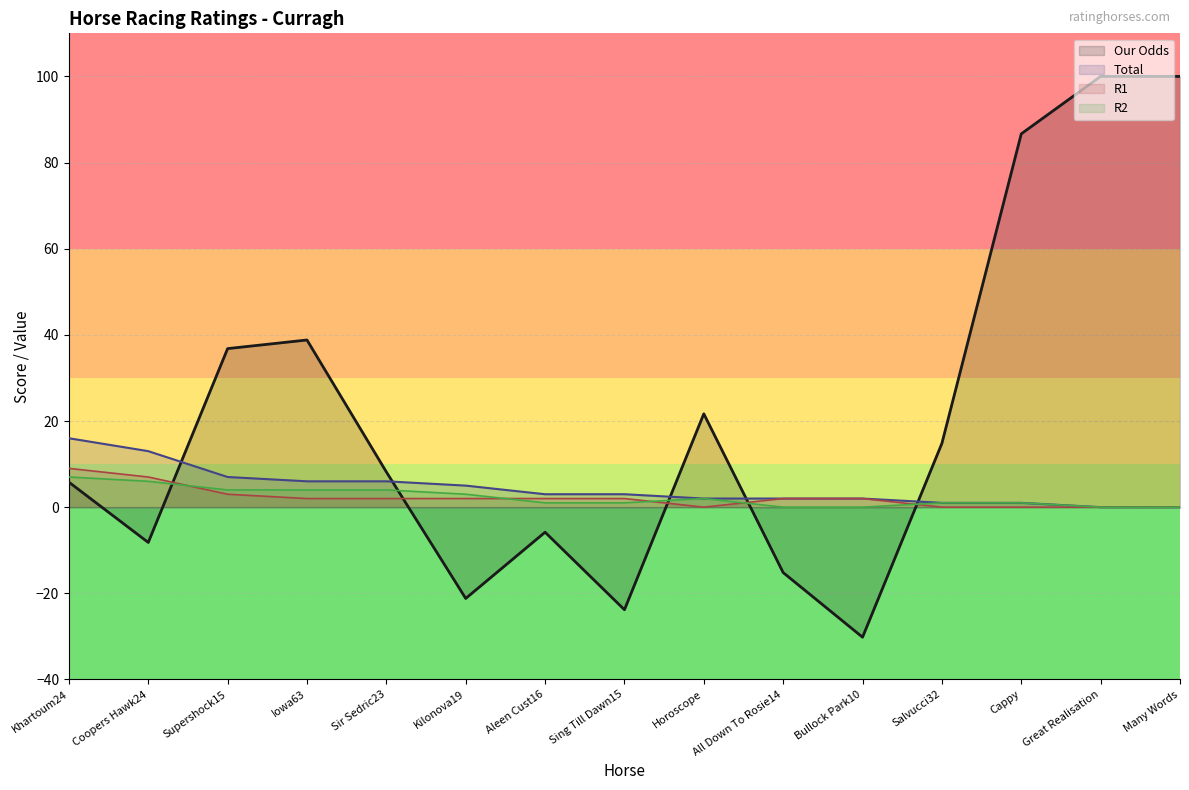

Rank the series by their maximum value, from highest to lowest.

Our Odds, Total, R1, R2